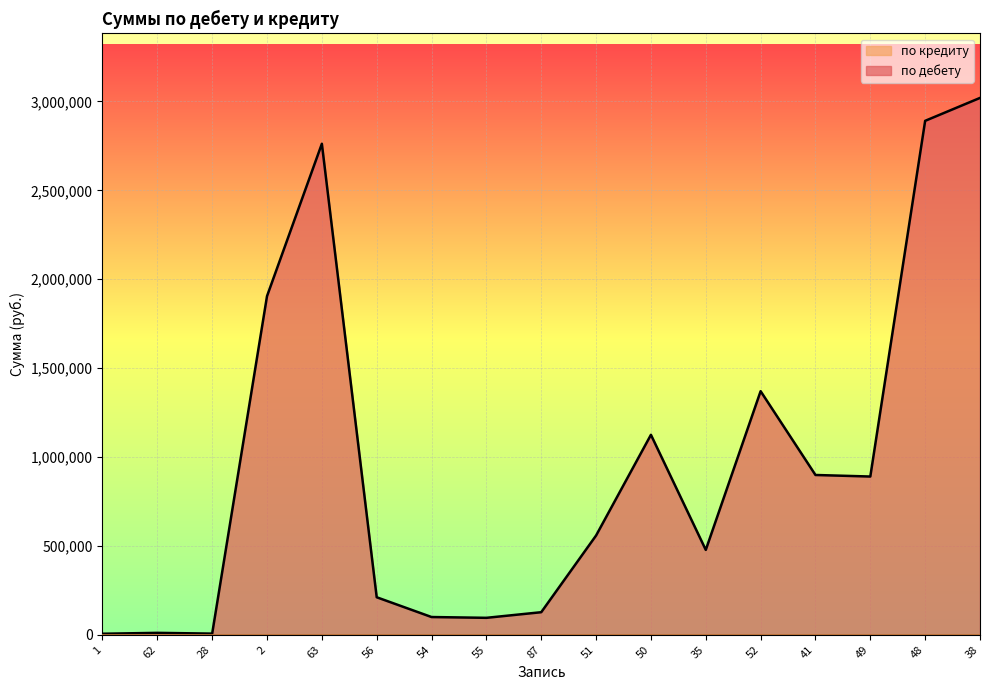

At which category does the data reach its first local valley?

28